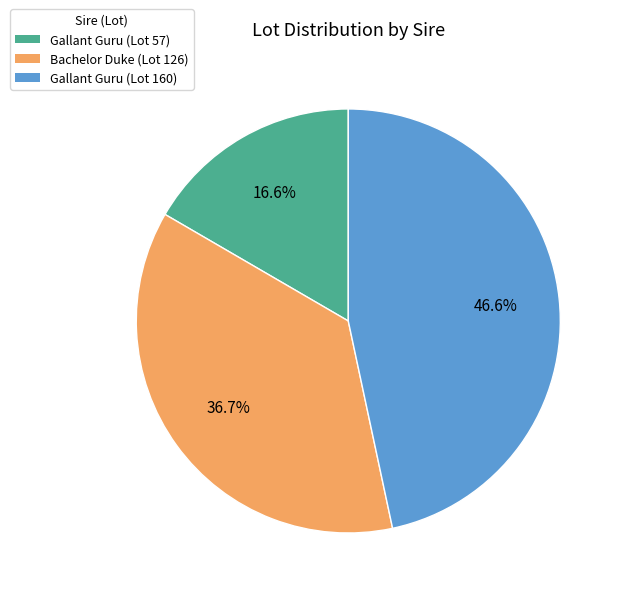

Between Bachelor Duke (Lot 126) and Gallant Guru (Lot 160), which is larger?

Gallant Guru (Lot 160)